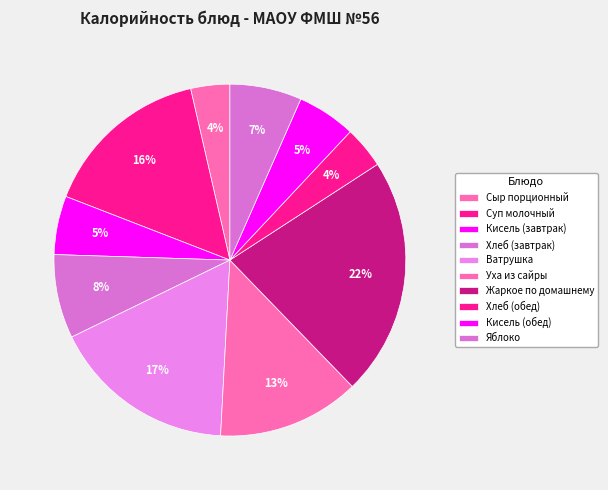

How many slices are in this pie chart?

10